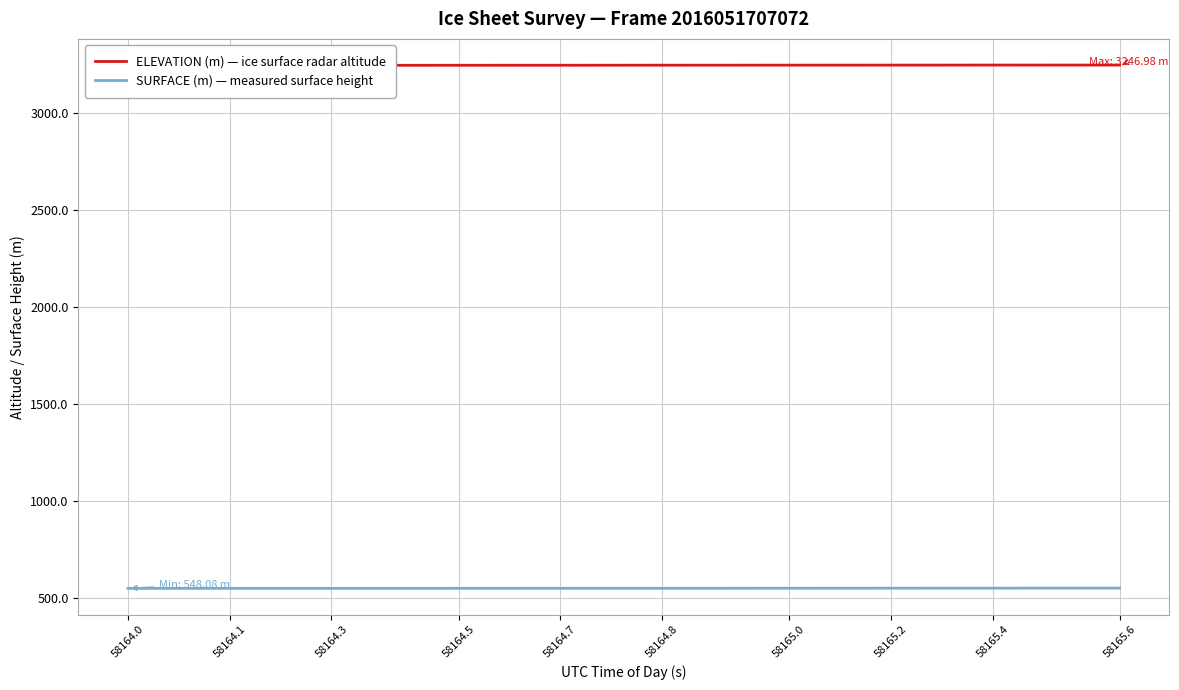

True or false: SURFACE (m) — measured surface height and ELEVATION (m) — ice surface radar altitude cross at least once.

False